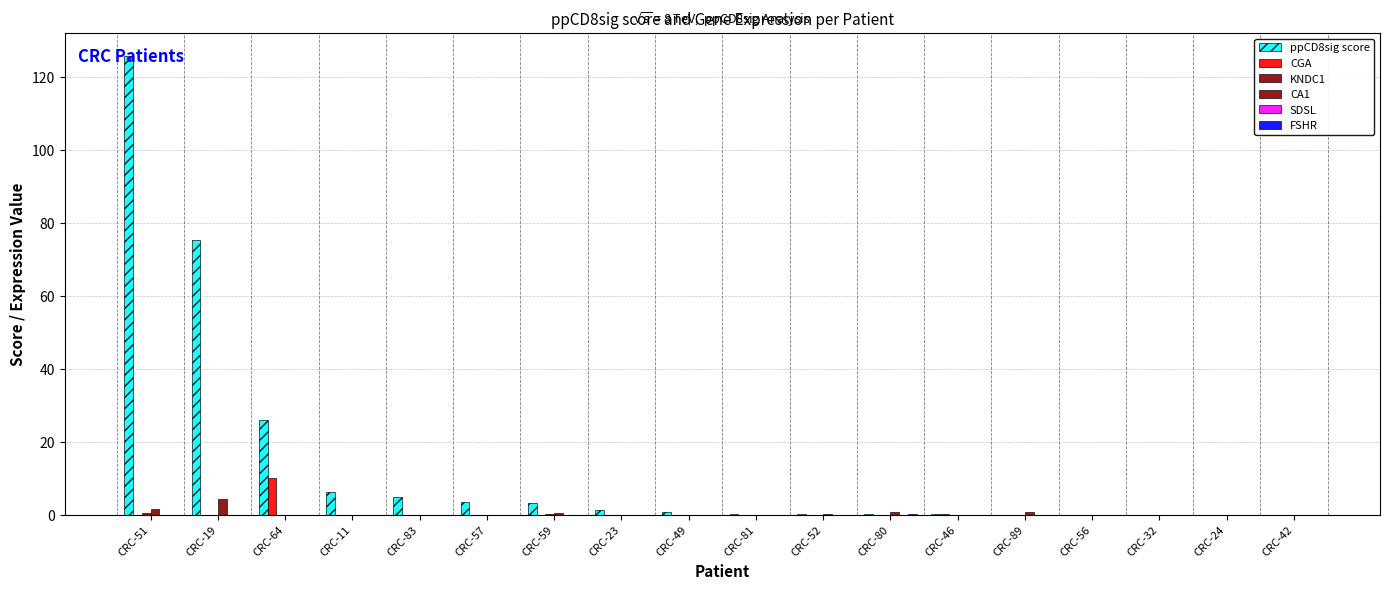

How many categories are shown in the chart?

18